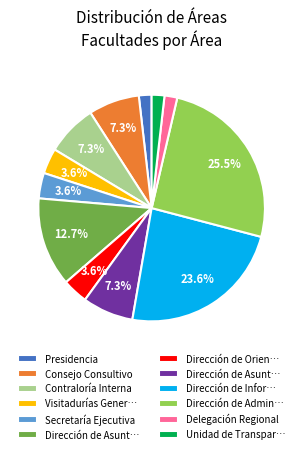

Is there any slice that represents more than half of the pie?

No